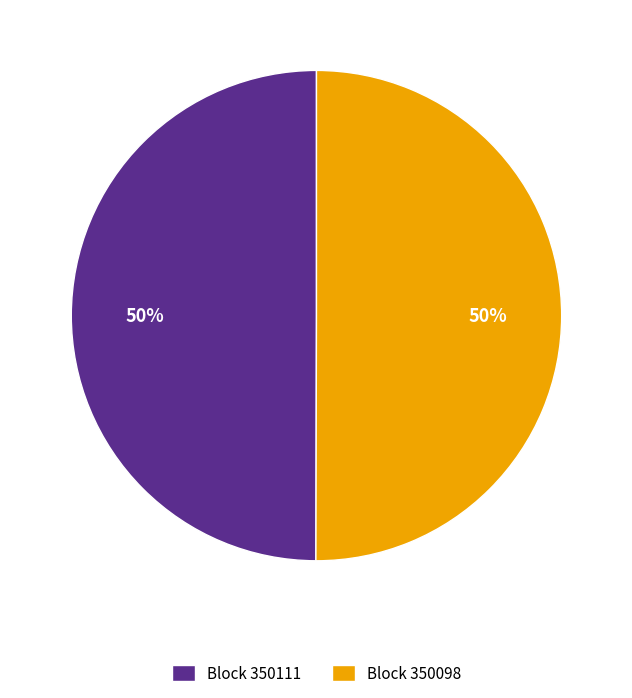

To the nearest percent, what percentage of the pie is Block 350111?

50%